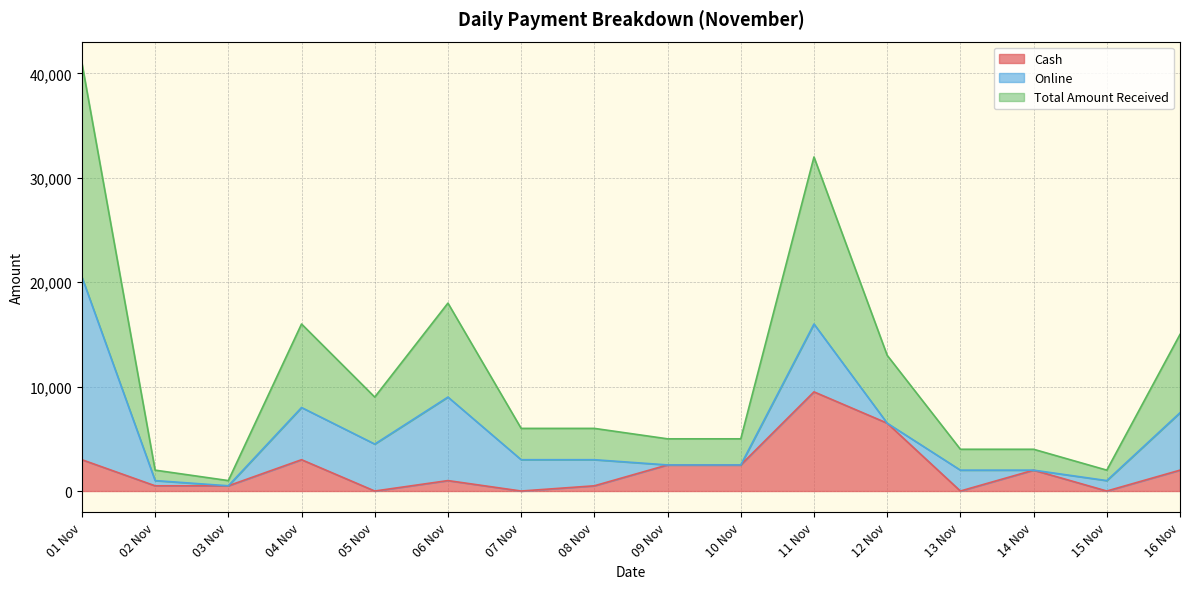

At which category does Cash reach its first local valley?

05 Nov